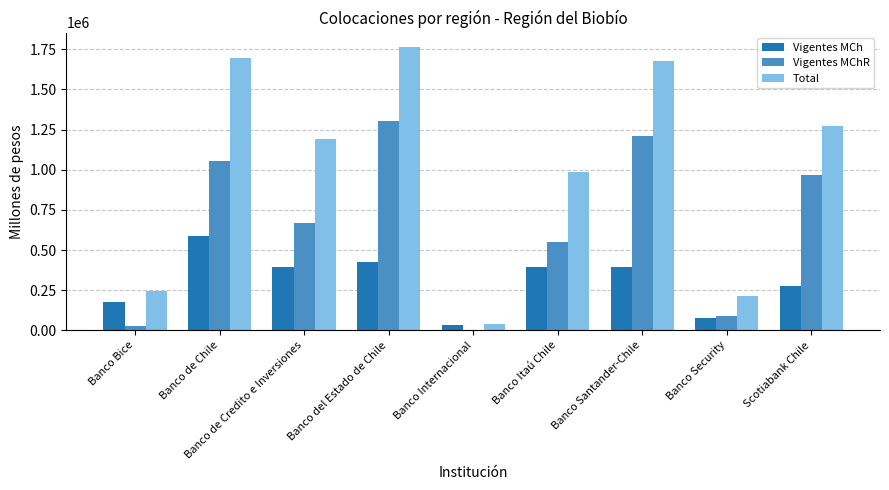

At which category is the sum across all series the highest?

Banco del Estado de Chile